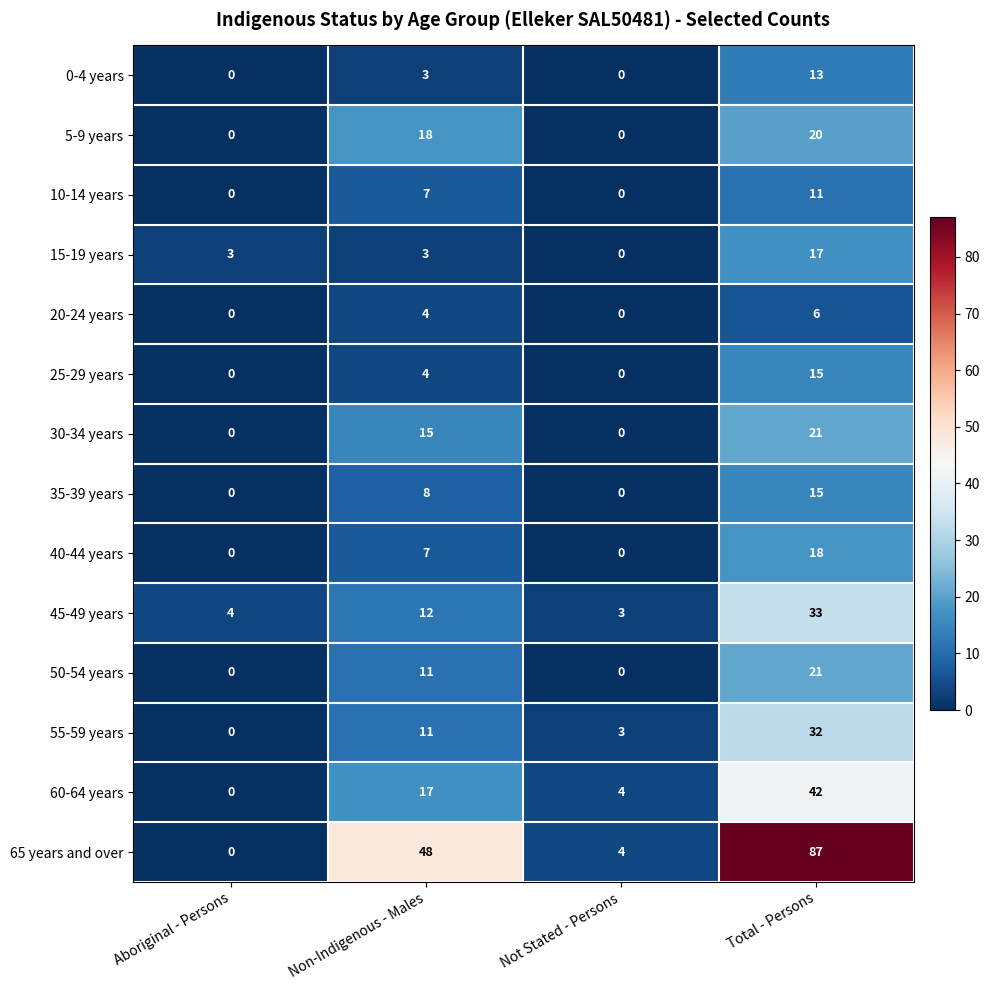

What is the total value across all series at Aboriginal - Persons?

7